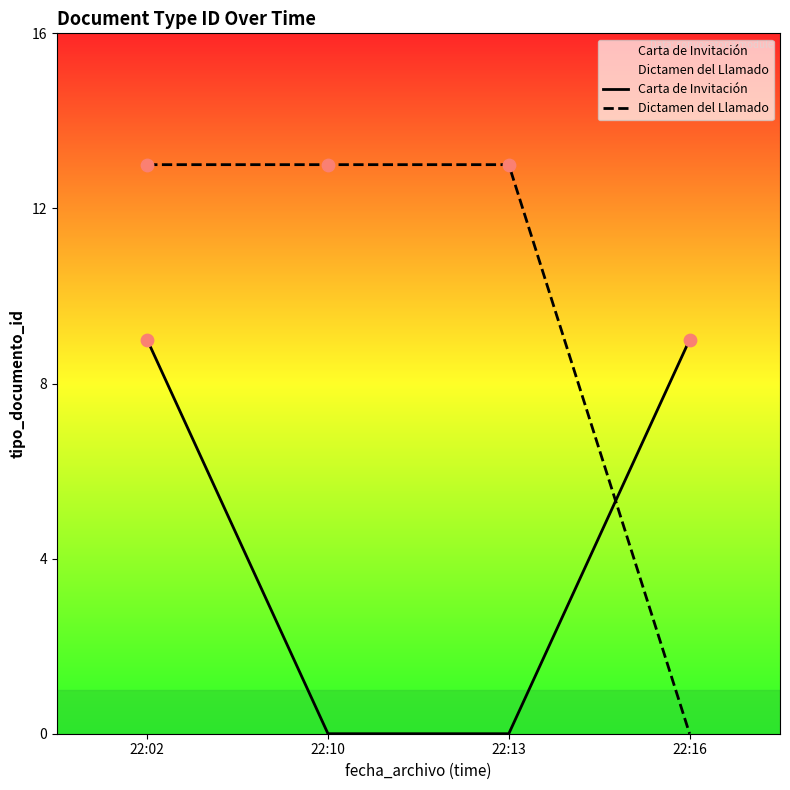

What is the total value across all series at 22:16?

9